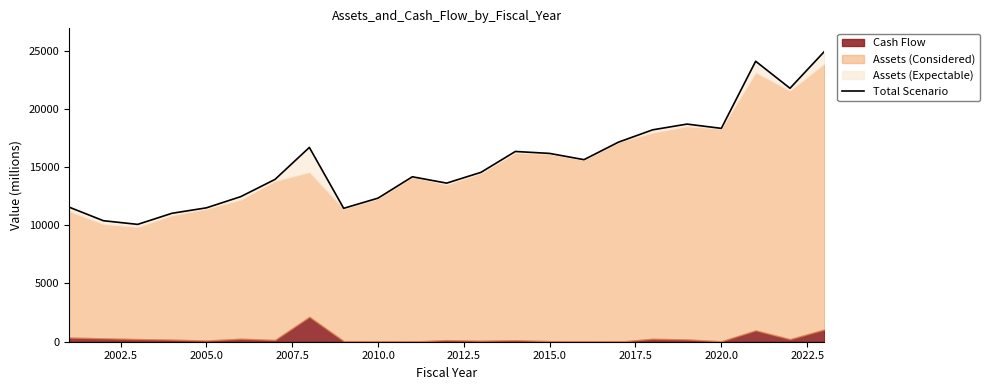

Does the chart have visible grid lines?

No